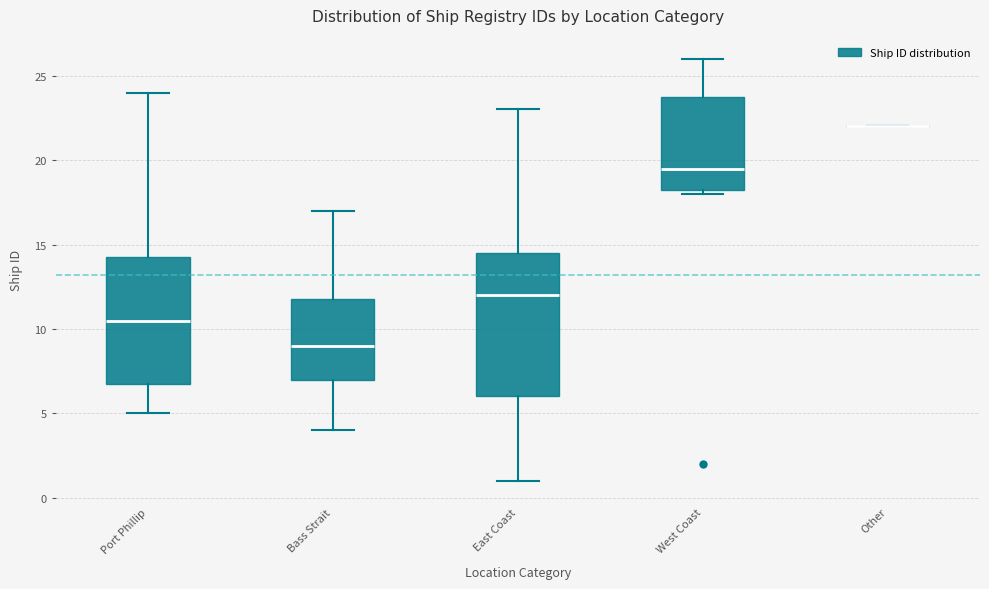

Which box is the tallest, from its lower edge to its upper edge?

East Coast